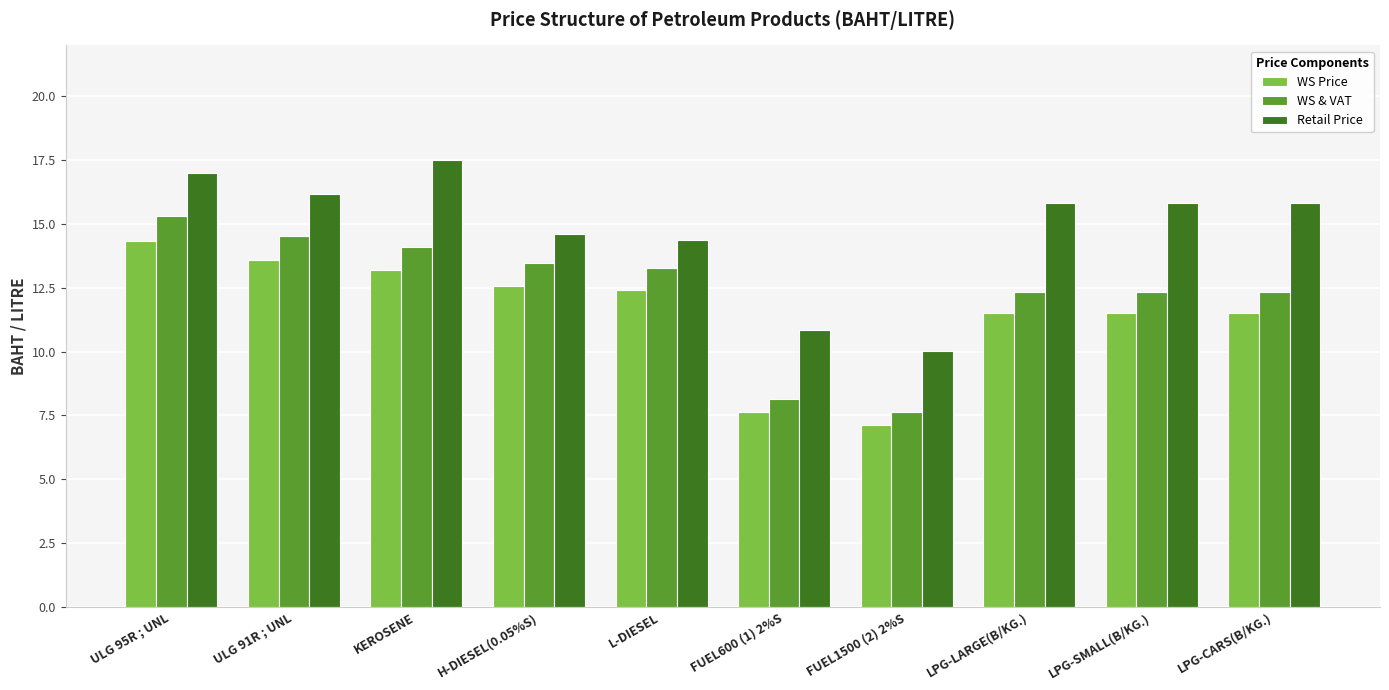

What is the difference between the highest and lowest values at FUEL600 (1) 2%S?

3.2